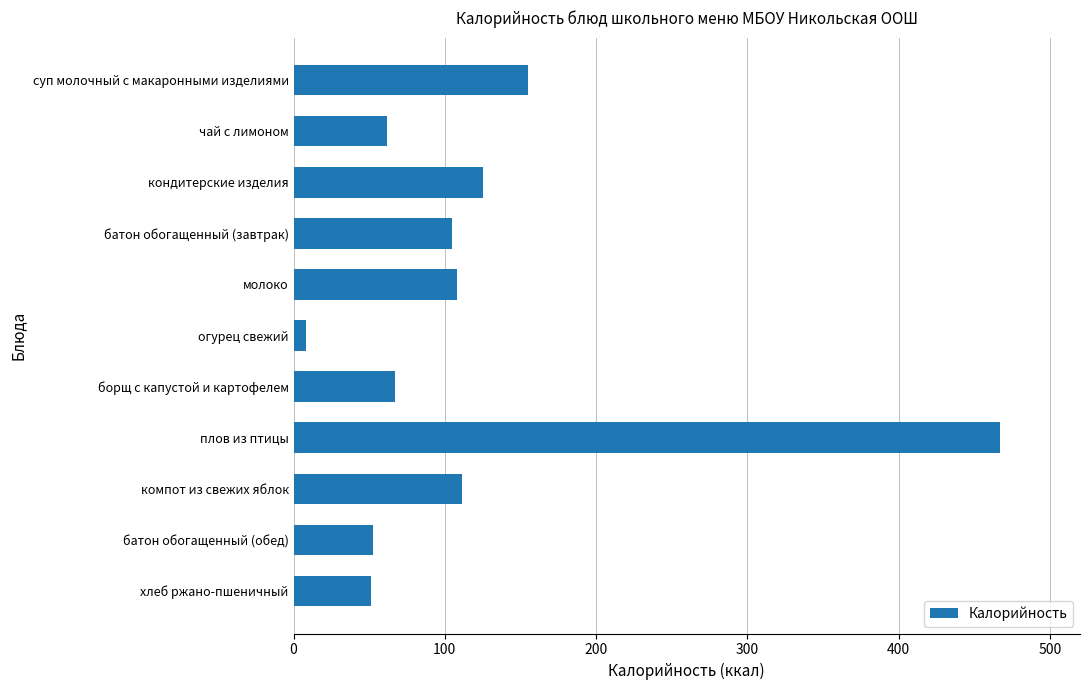

What is the smallest value displayed?

8.4